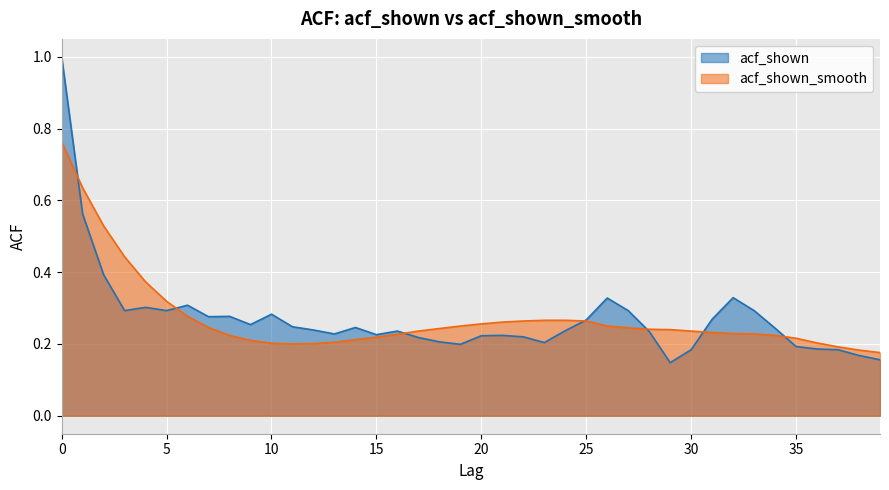

At which label does acf_shown reach its minimum?

29